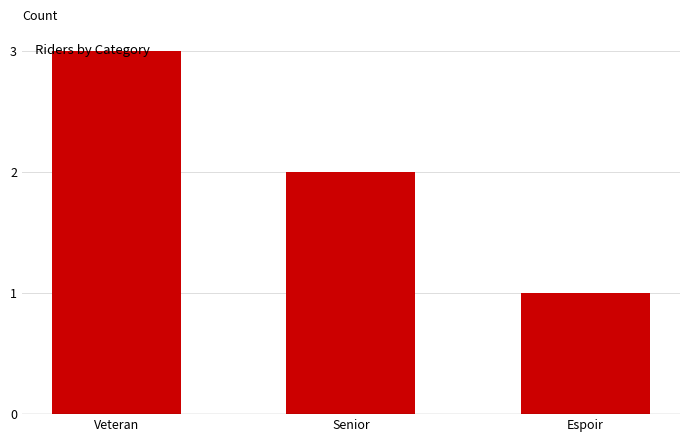

Reading left to right, extract all data points from this chart.

3	2	1